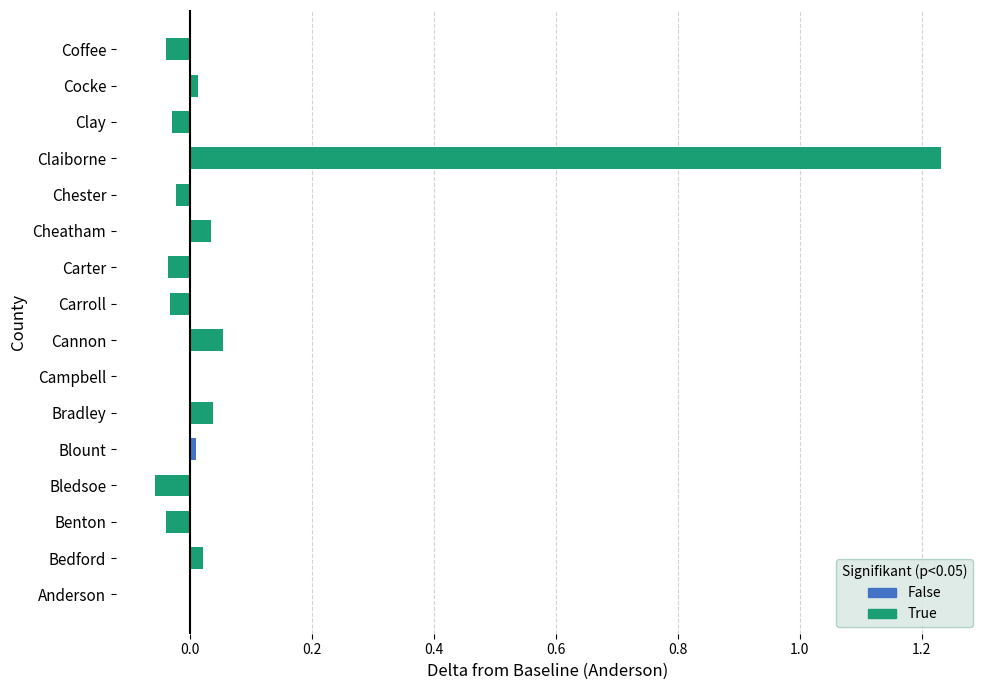

Reading left to right, extract all data points from this chart.

Anderson=0.0	Bedford=0.0	Benton=-0.0	Bledsoe=-0.1	Blount=0.0	Bradley=0.0	Campbell=0.0	Cannon=0.1	Carroll=-0.0	Carter=-0.0	Cheatham=0.0	Chester=-0.0	Claiborne=1.2	Clay=-0.0	Cocke=0.0	Coffee=-0.0